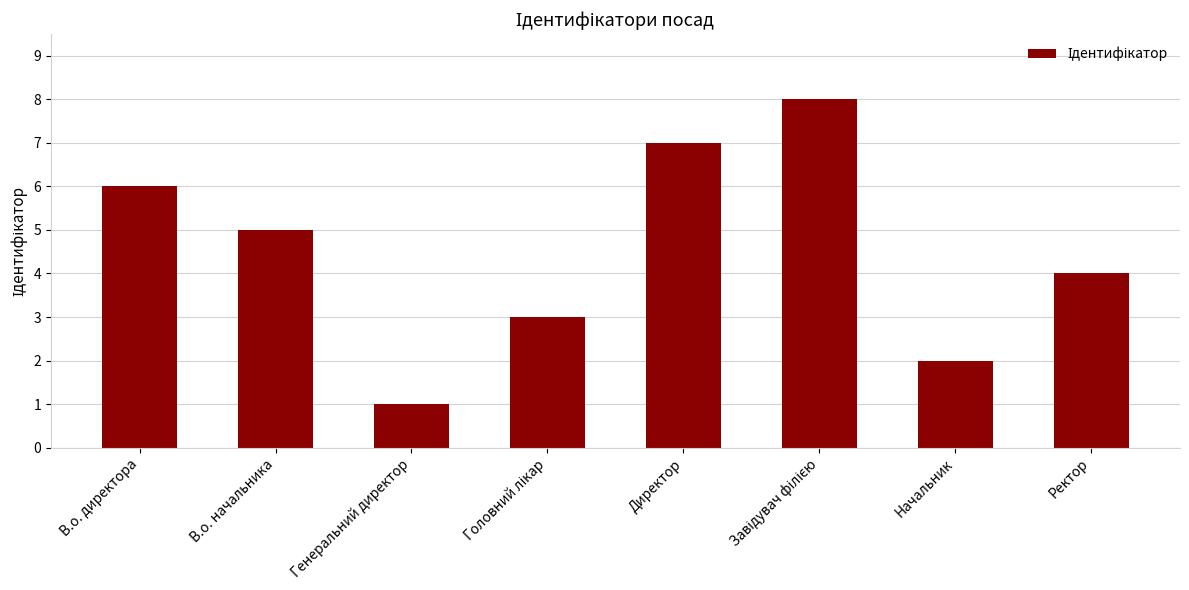

What is the maximum value shown in the chart?

8